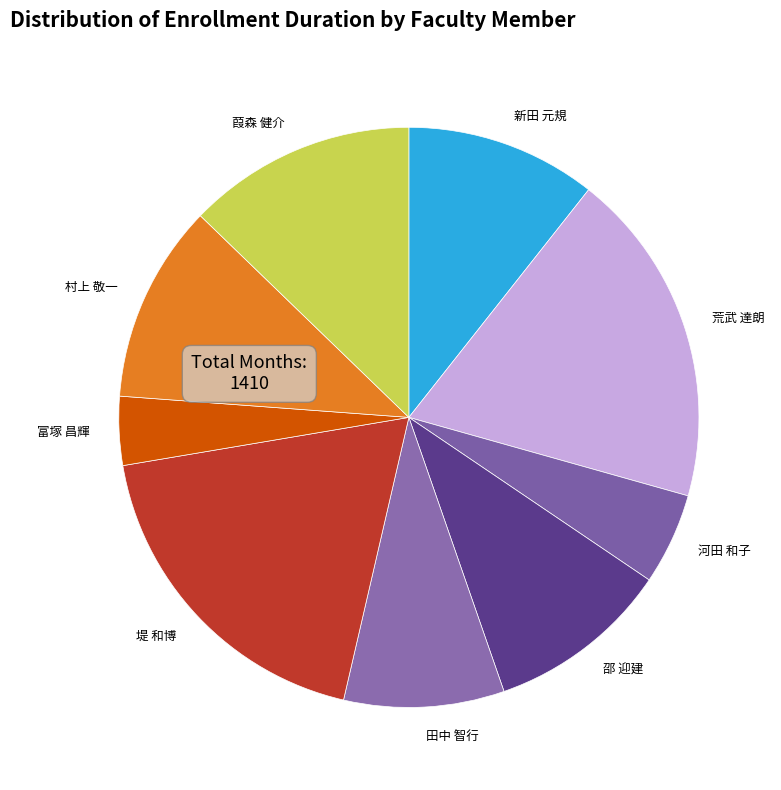

Does 富塚 昌輝 represent more than half of the total?

No